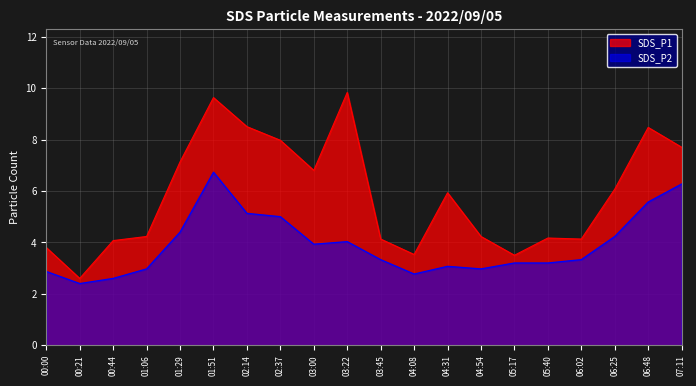

True or false: SDS_P1 and SDS_P2 cross at least once.

False